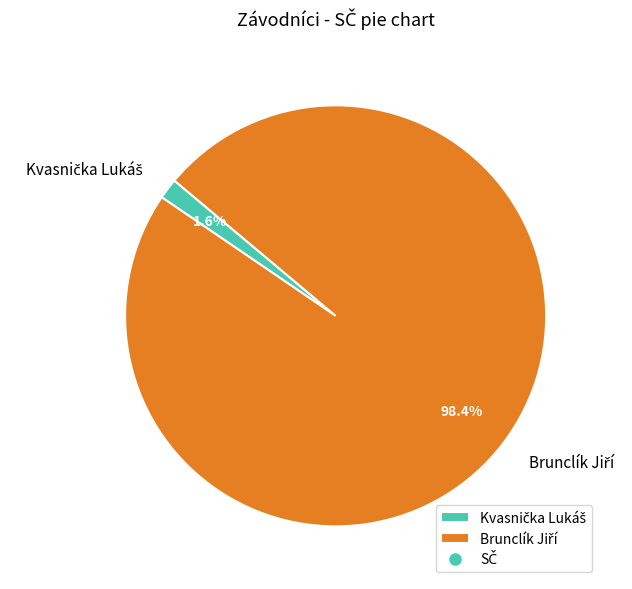

Is there any slice that represents more than half of the pie?

Yes